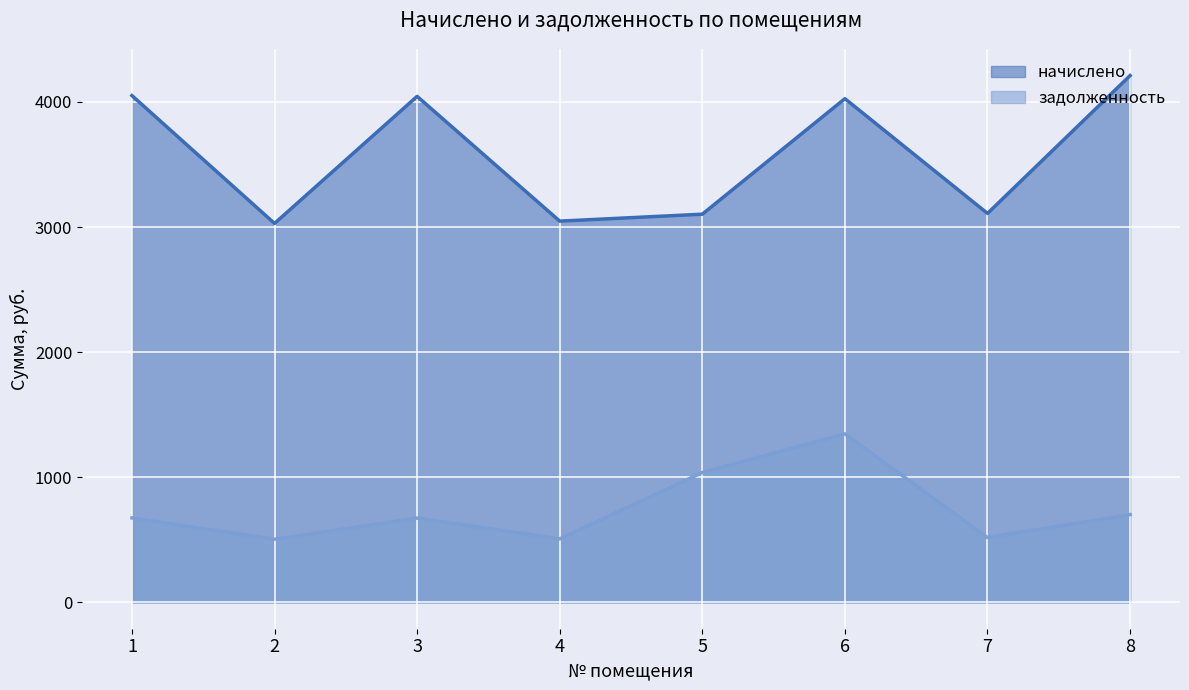

At which category is the sum across all series the highest?

6